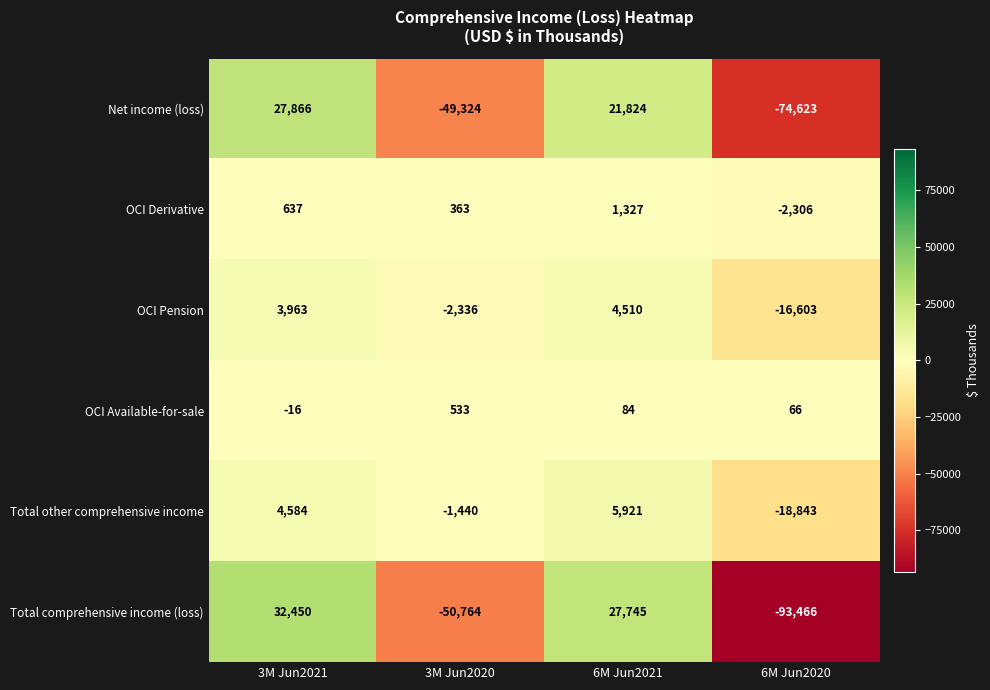

What value does the Total comprehensive income (loss) series have at 6M Jun2021?

27745